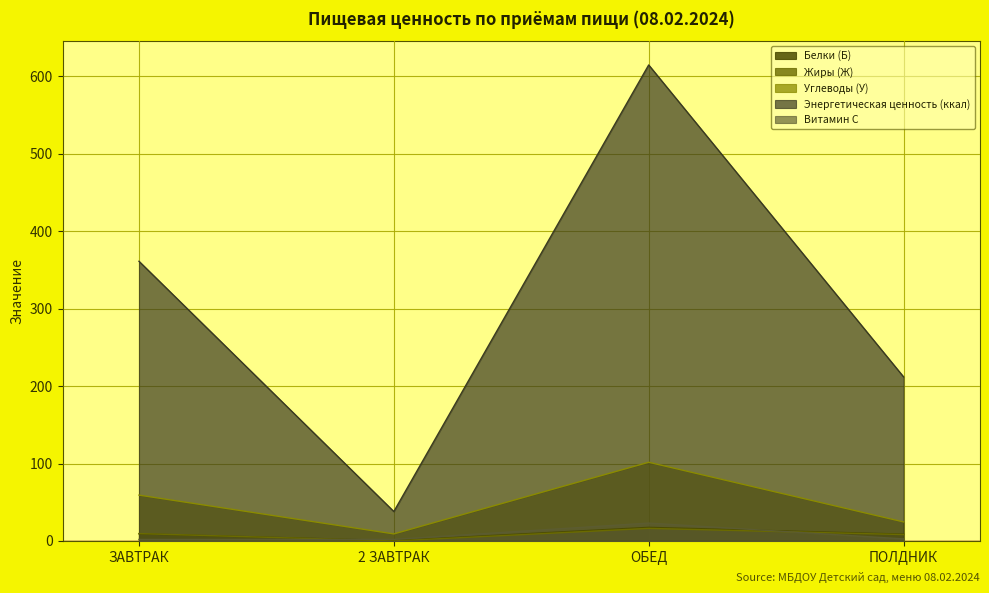

What are all the series names shown in the legend?

Белки (Б), Жиры (Ж), Углеводы (У), Энергетическая ценность (ккал), Витамин С